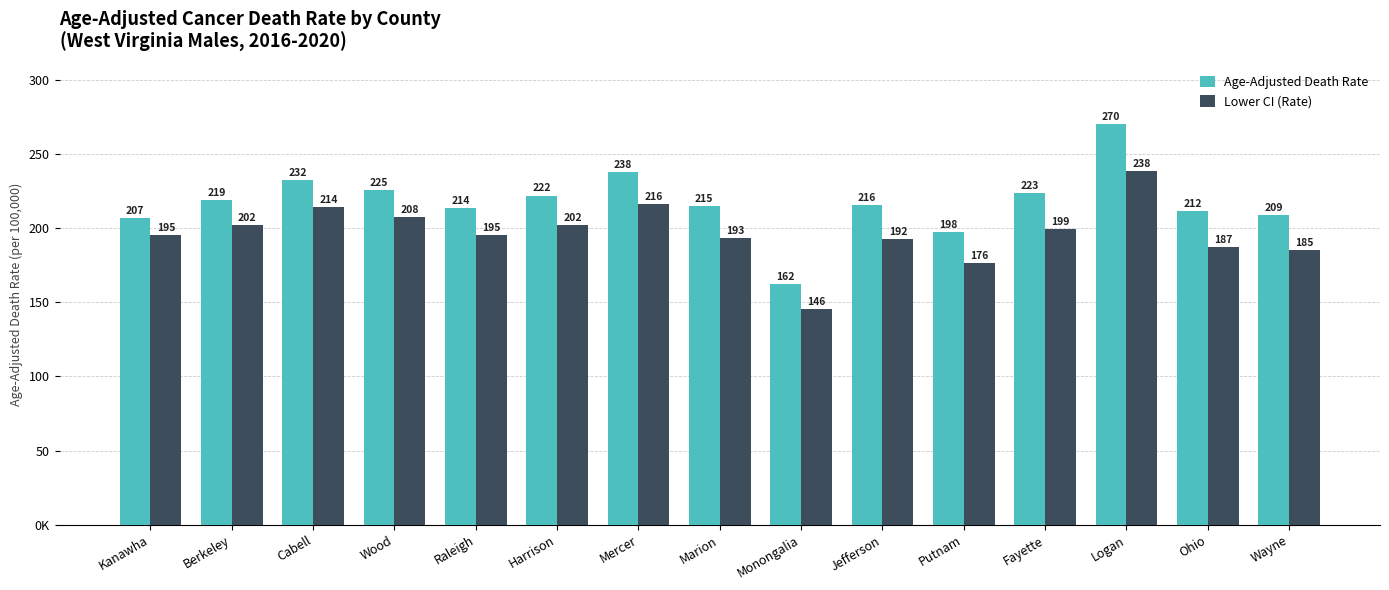

Which series changed the most between Kanawha and Monongalia?

Lower CI (Rate)